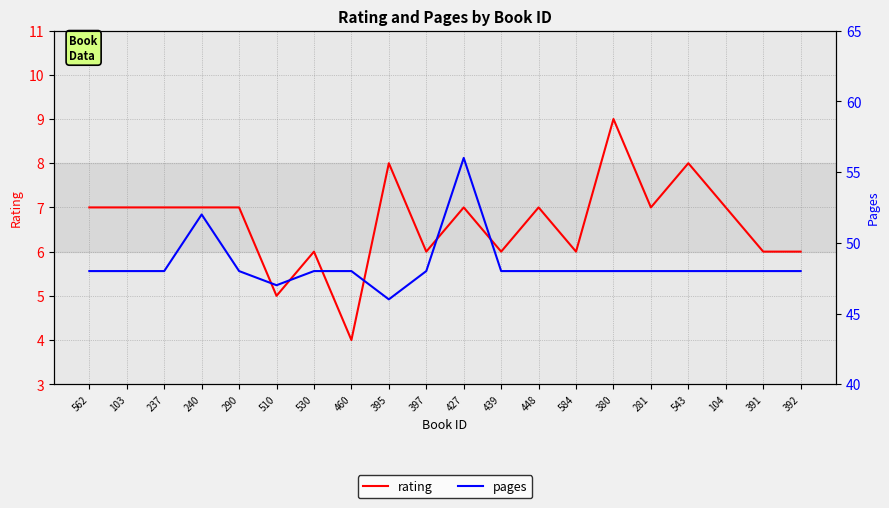

True or false: pages has more than 2 interior local peaks.

False